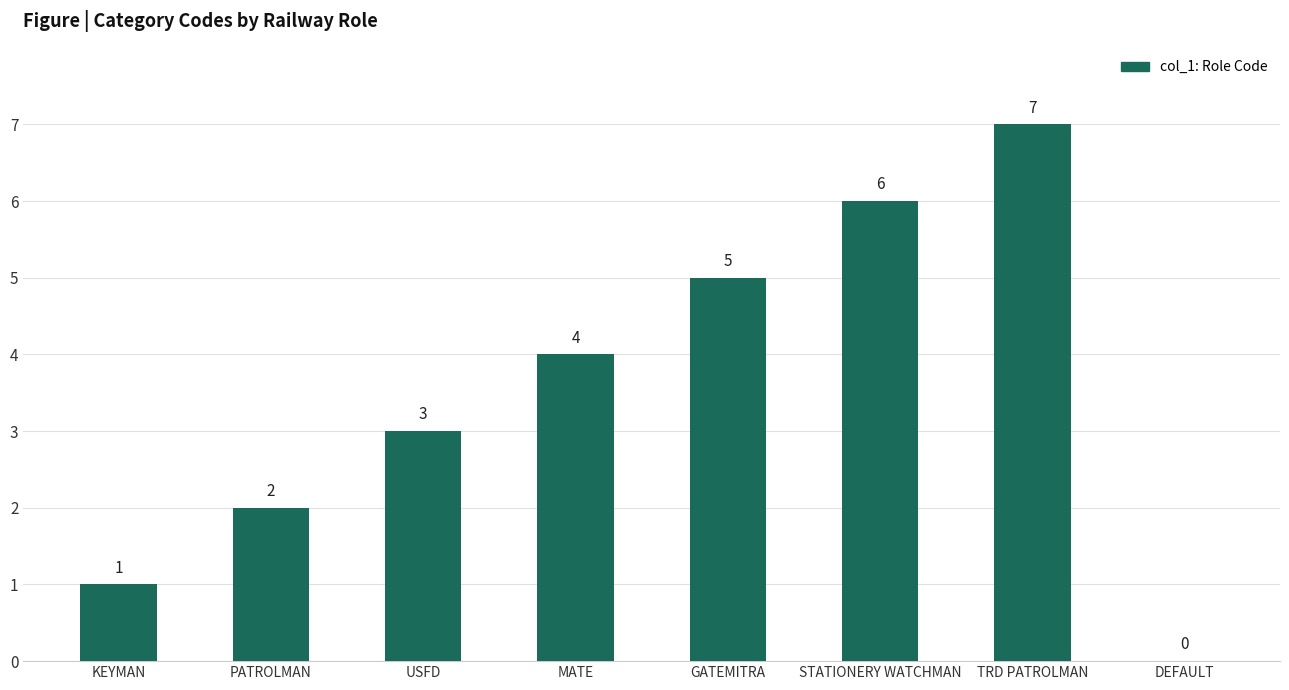

What value does the data have at PATROLMAN?

2